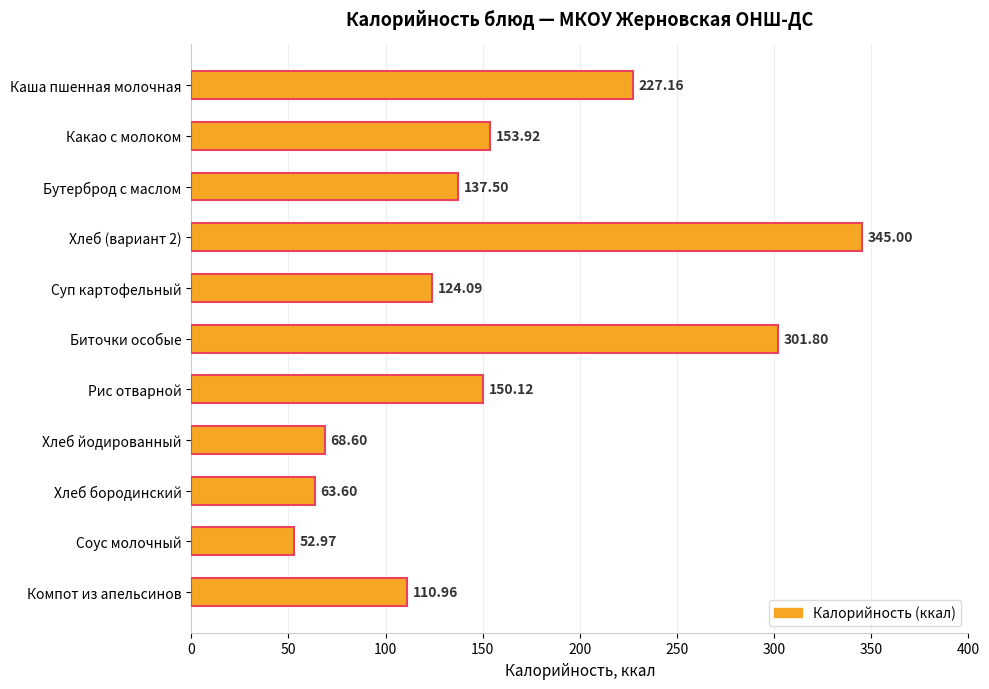

Between Рис отварной and Каша пшенная молочная, which is larger?

Каша пшенная молочная